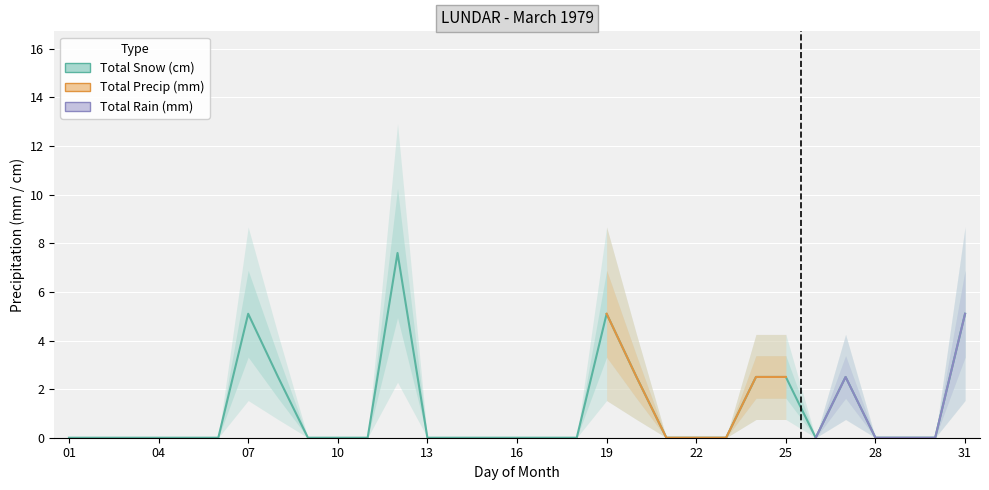

Between 07 and 31, which series saw the biggest shift?

Total Snow (cm)